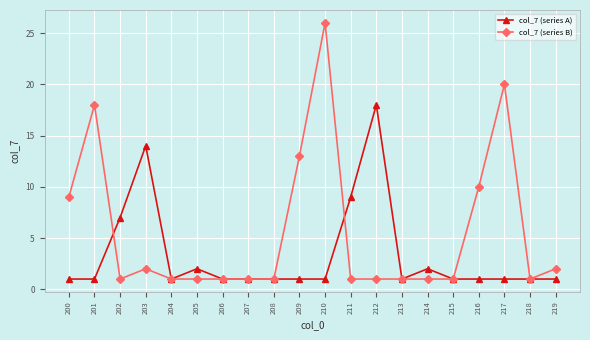

At which category does col_7 (series B) reach its first local peak?

201